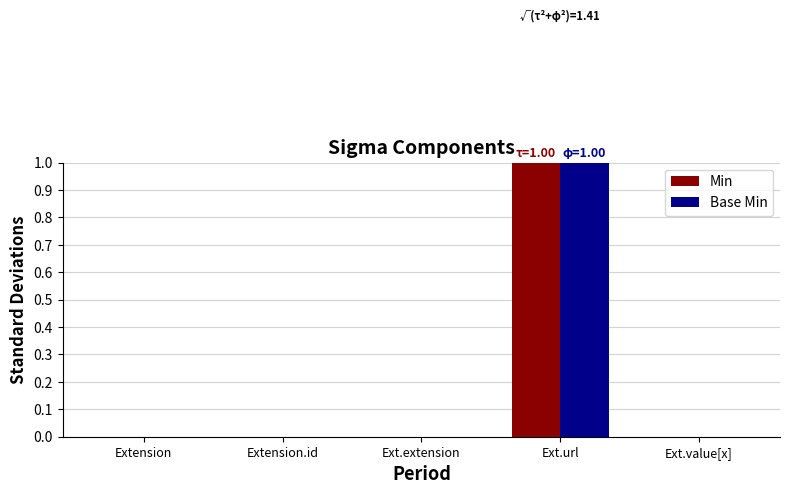

Count the number of data series in this chart.

2